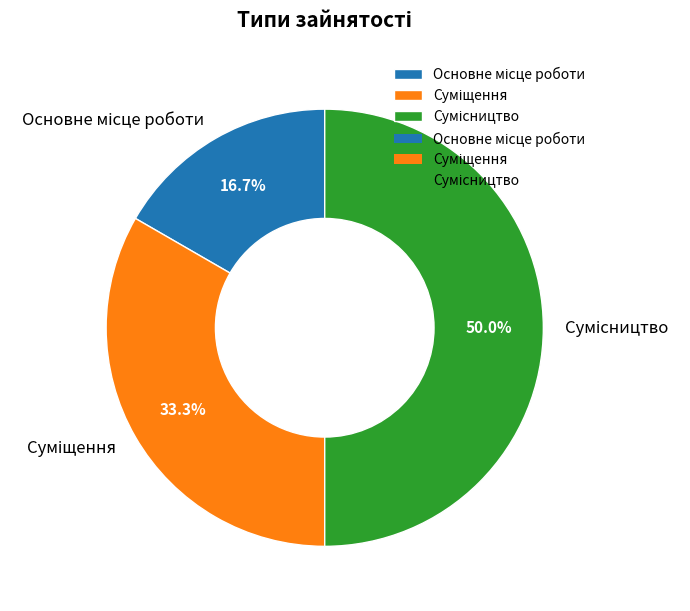

How many segments does this pie chart have?

3